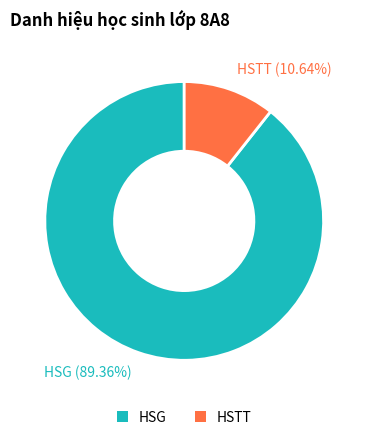

Combined, do HSTT and HSG account for over 50%?

Yes